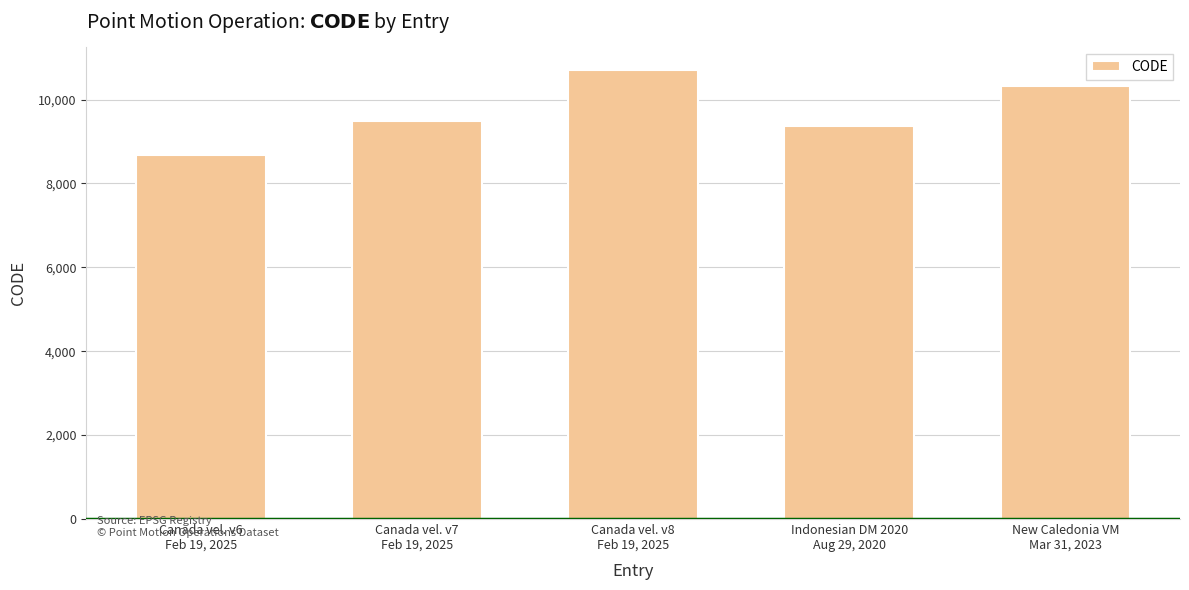

What is the average value?

9713